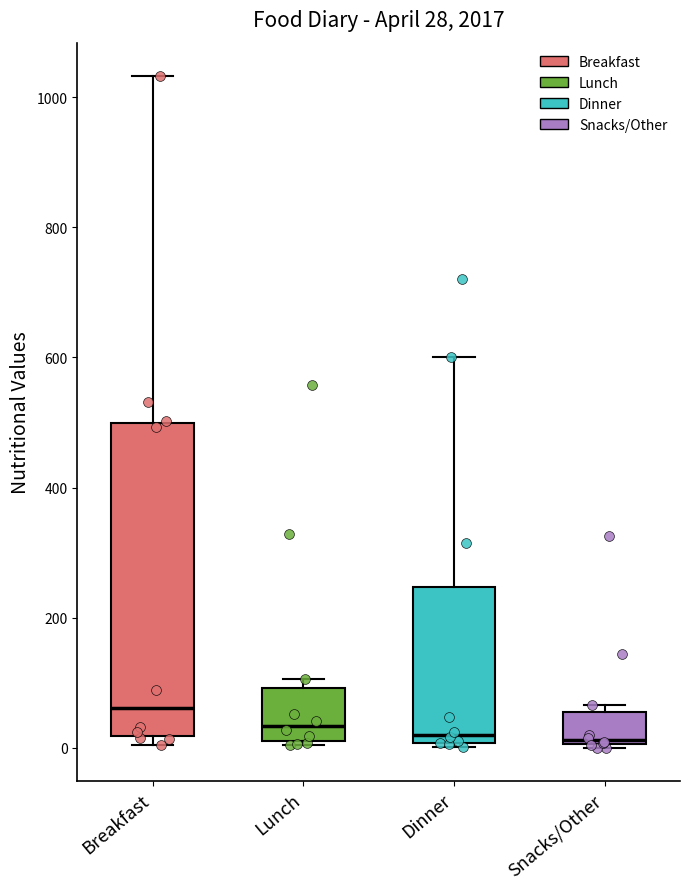

Comparing the boxes themselves (not the whiskers), which one is the tallest?

Breakfast